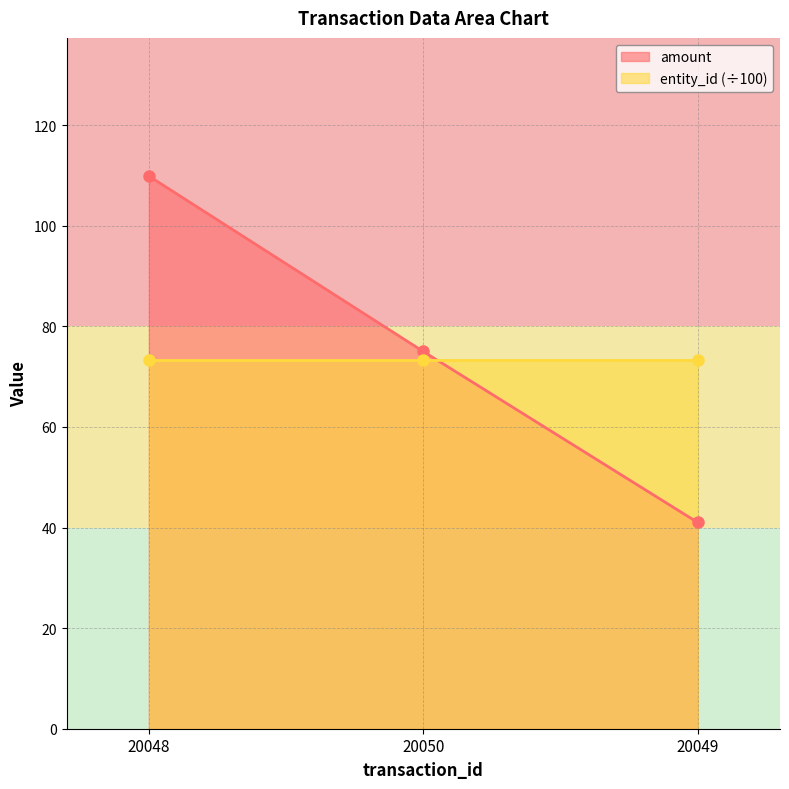

What value does the amount series have at 20049?

41.0